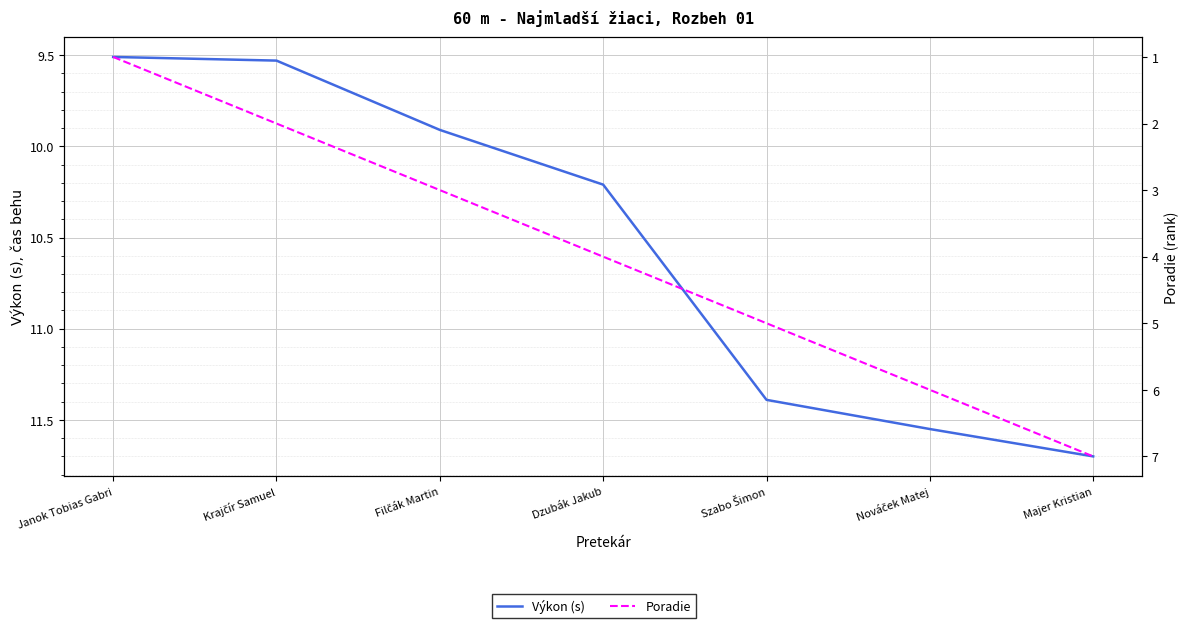

True or false: Výkon (s) has a value of 9.9 at Filčák Martin.

True